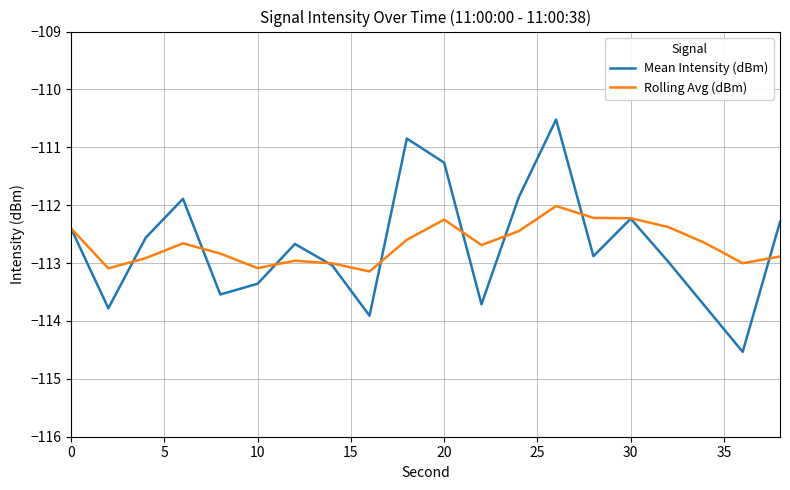

Which series has the largest range (max minus min)?

Mean Intensity (dBm)